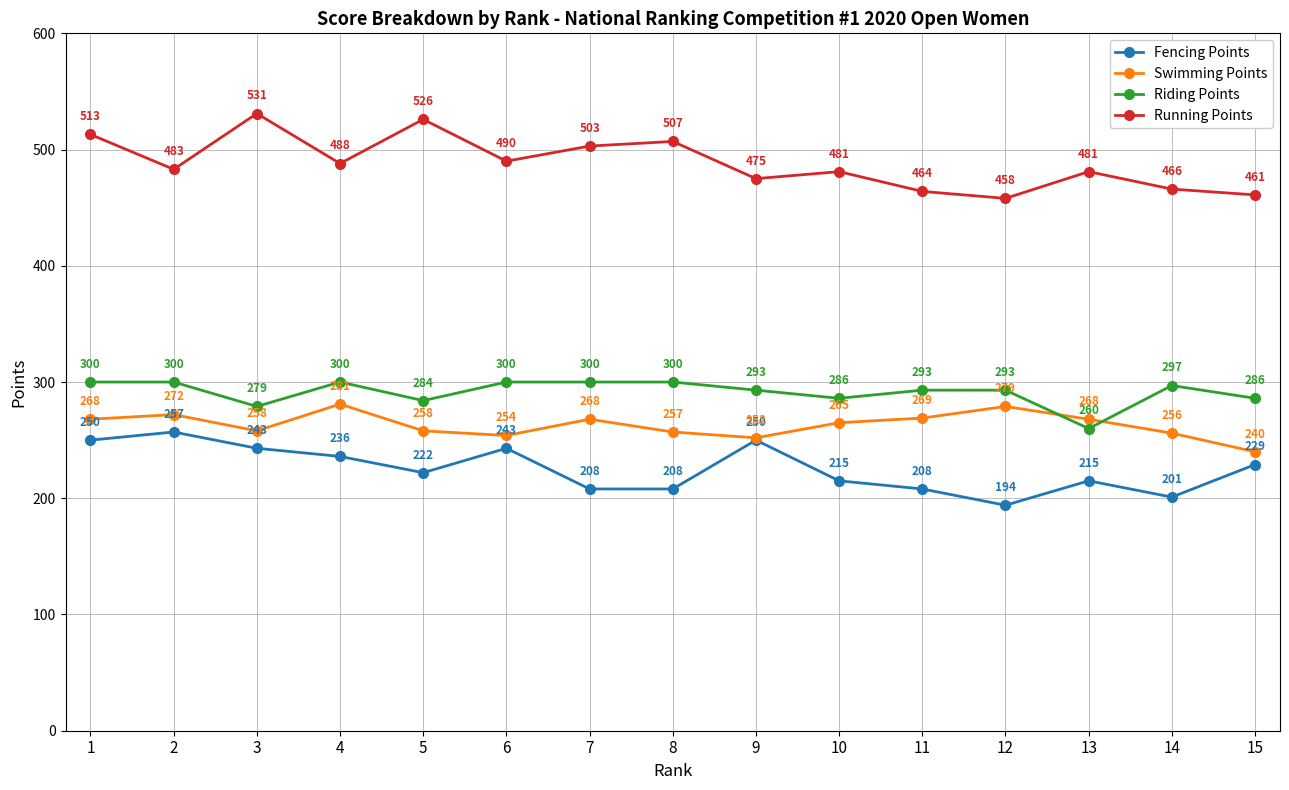

Where is the first local minimum for Riding Points?

3